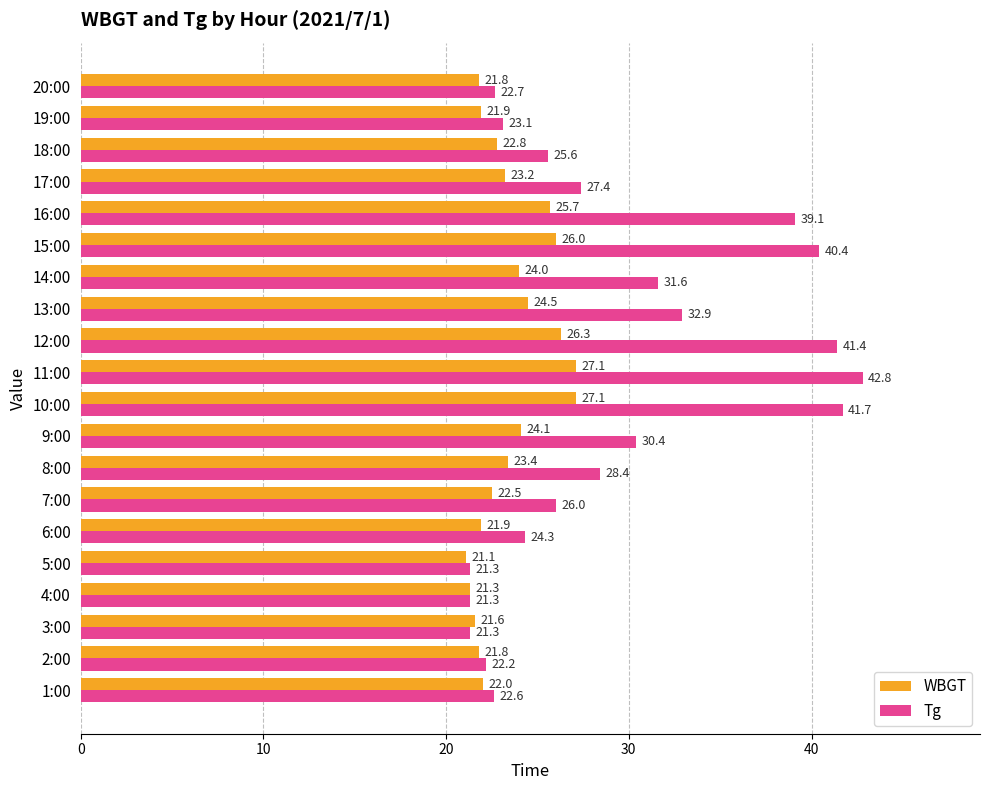

Rank the series by their maximum value, from lowest to highest.

WBGT, Tg